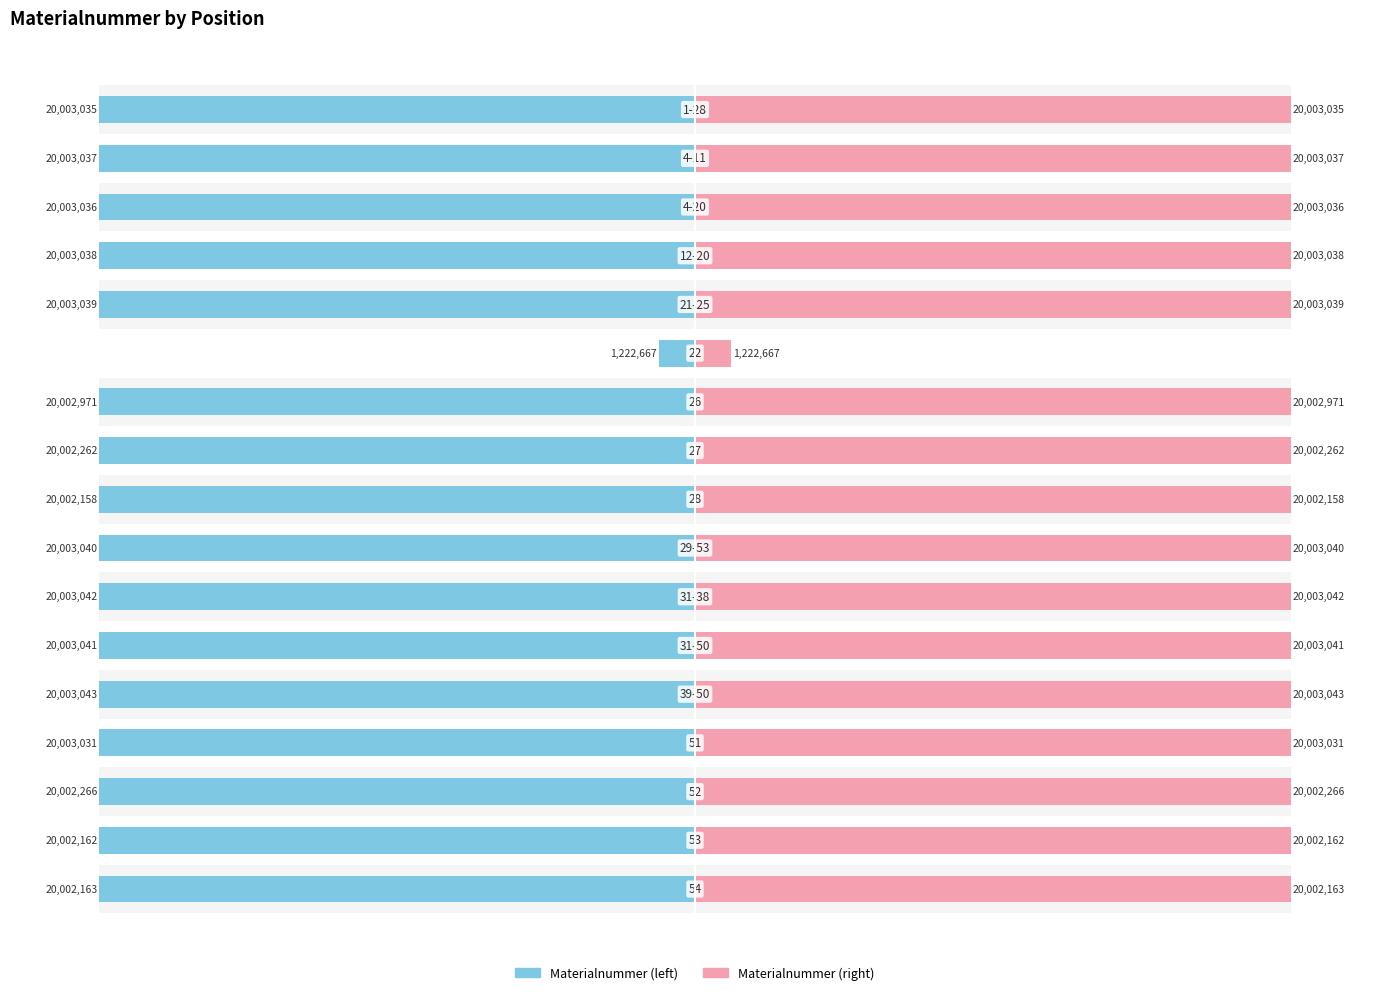

Is the value of Materialnummer (left) at 7 greater than the value of Materialnummer (right) at 4?

No